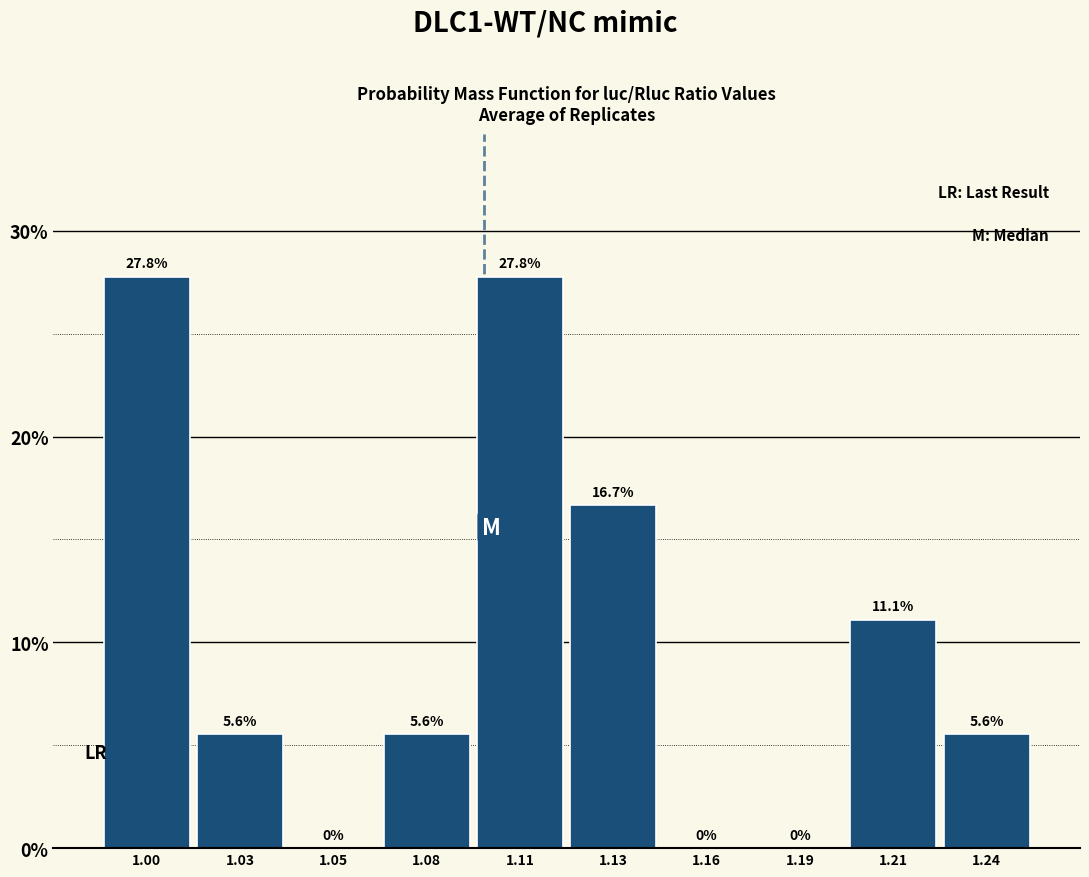

Reading left to right, what are all the values shown in this chart?

1.00=27.8	1.03=5.6	1.05=0.0	1.08=5.6	1.11=27.8	1.13=16.7	1.16=0.0	1.19=0.0	1.21=11.1	1.24=5.6